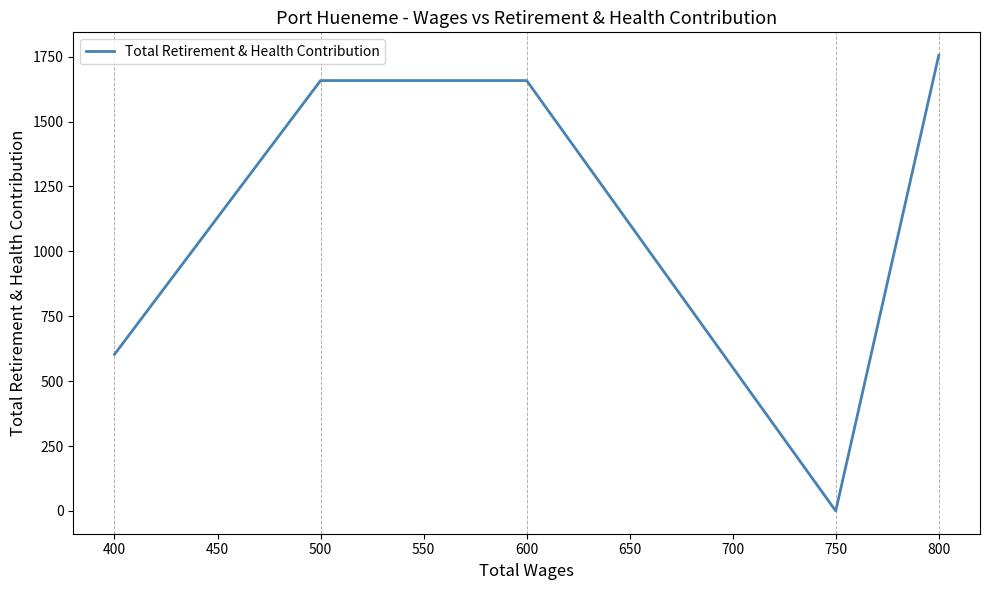

Where is the data nearest to the value 878?

400